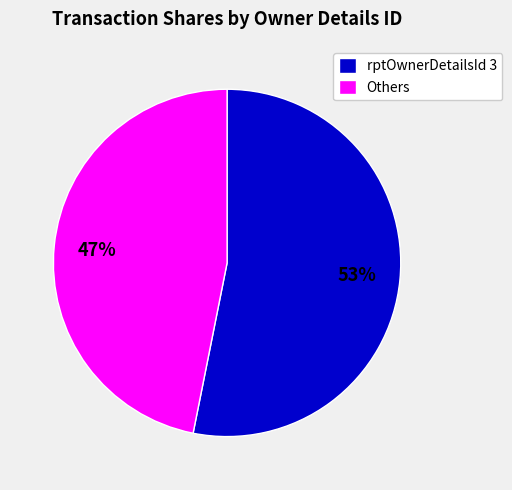

What is the smallest slice in the pie chart?

Others